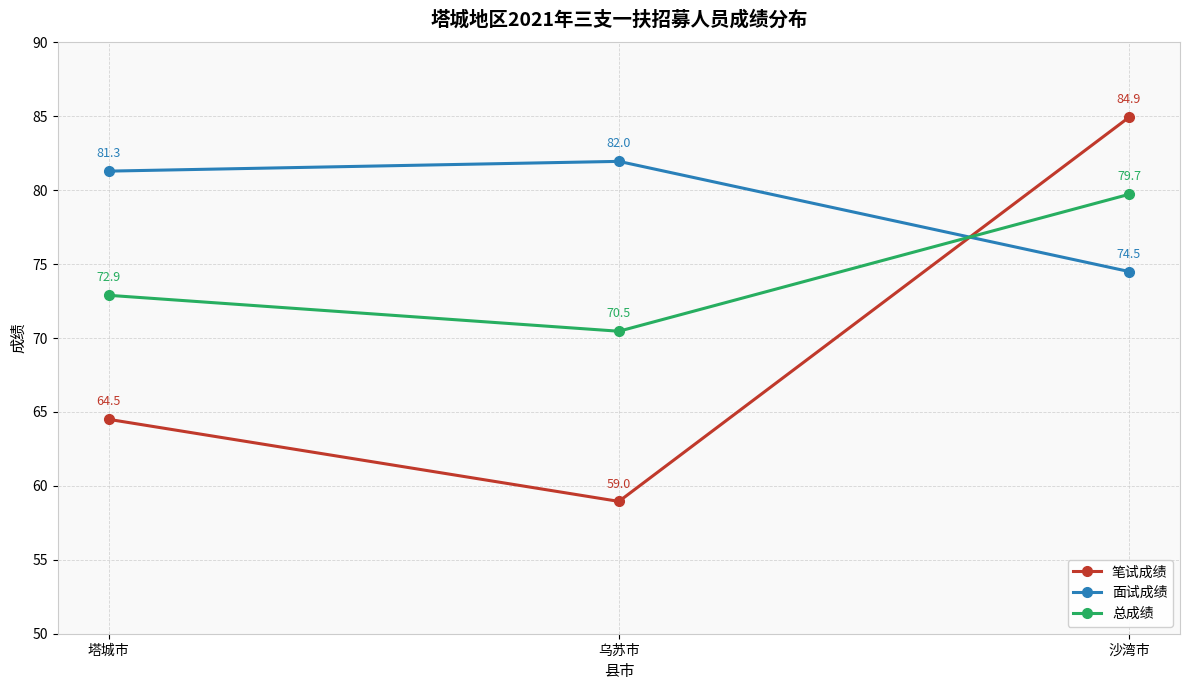

Between 塔城市 and 乌苏市, which series saw the biggest shift?

笔试成绩